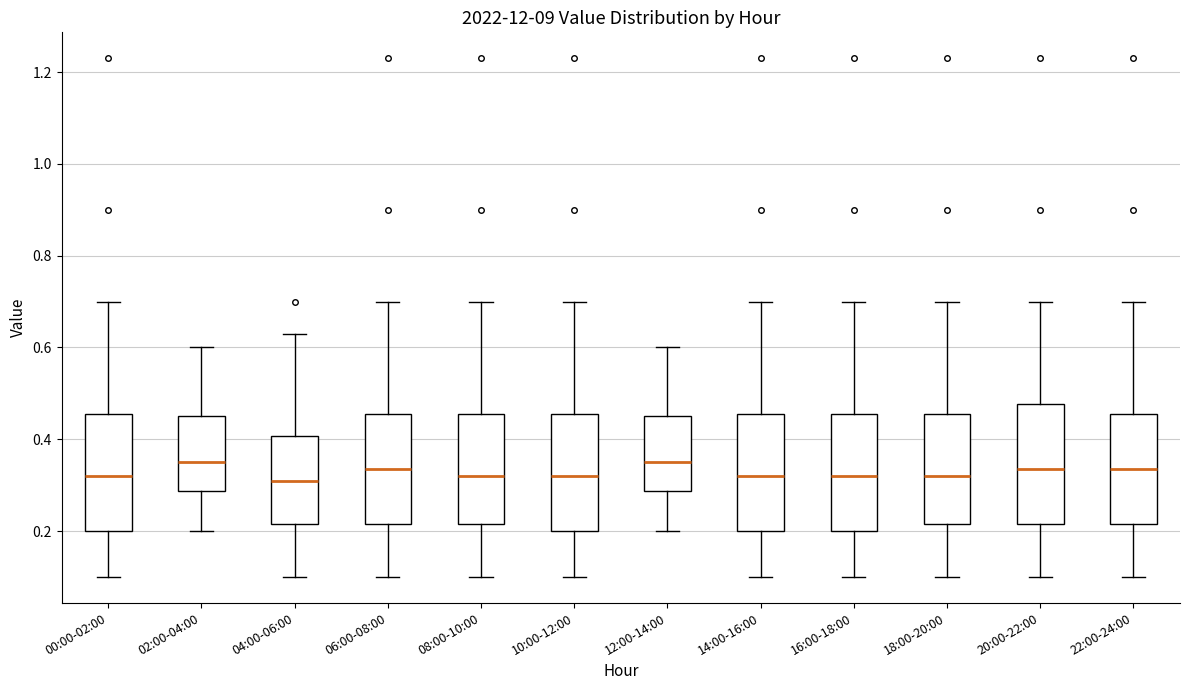

Where does the lower whisker of the box for 02:00-04:00 end on the y-axis? The values are not printed on the chart, so give them approximately, as read against the axis.

0.20